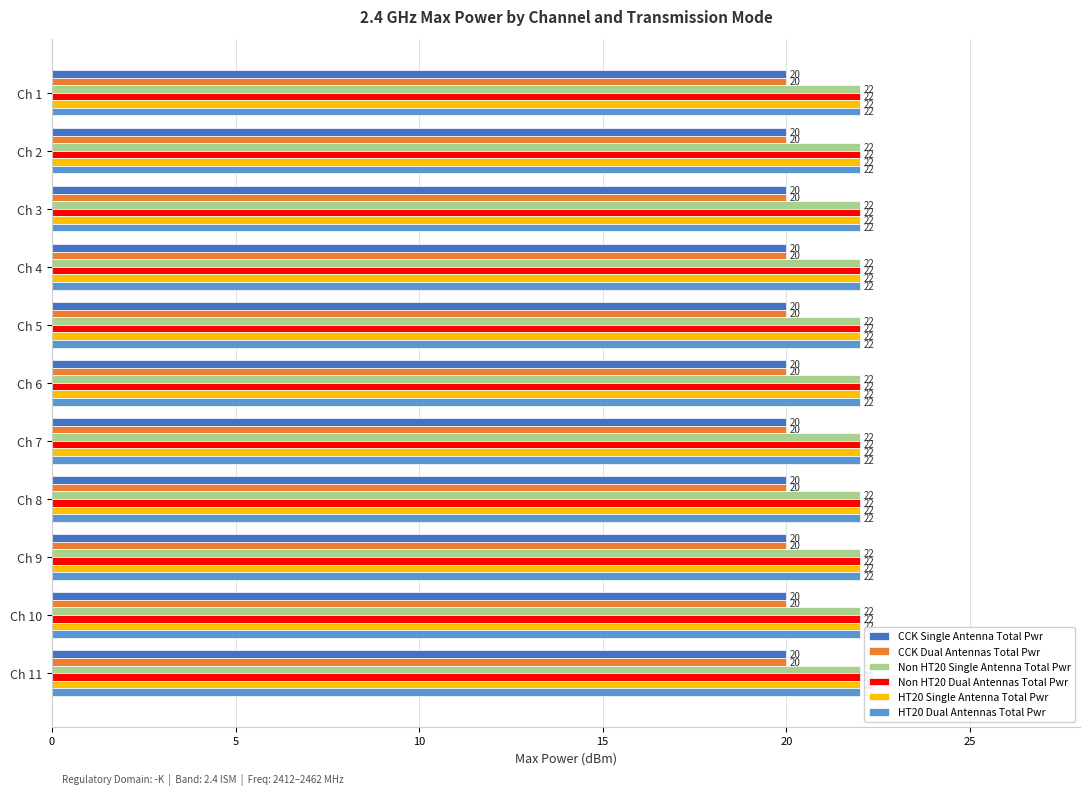

What is the sum of the HT20 Dual Antennas Total Pwr values at Ch 7 and Ch 9?

44